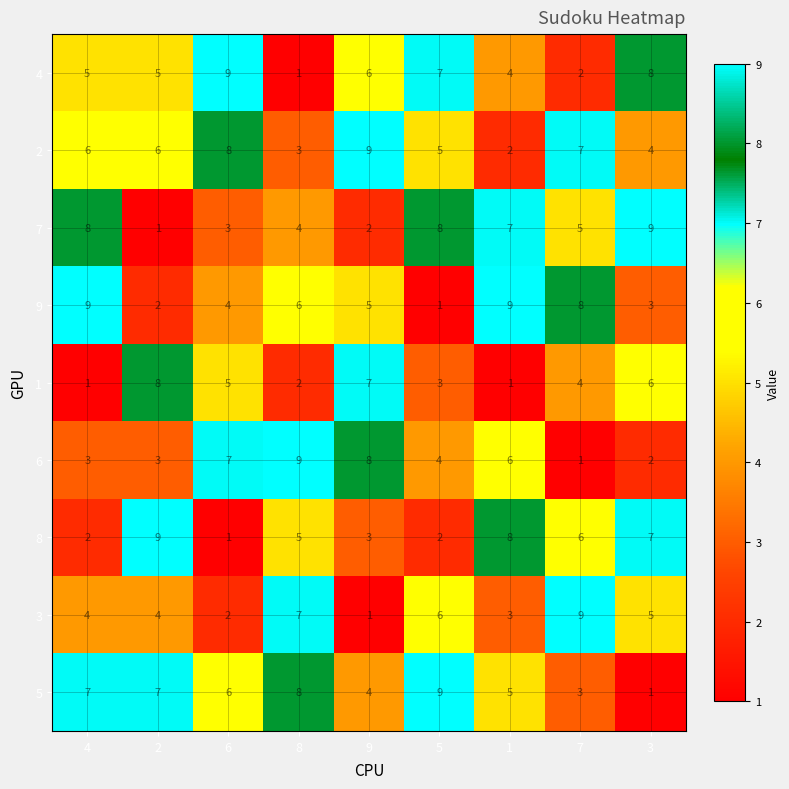

What is the highest value of the 6 series?

9